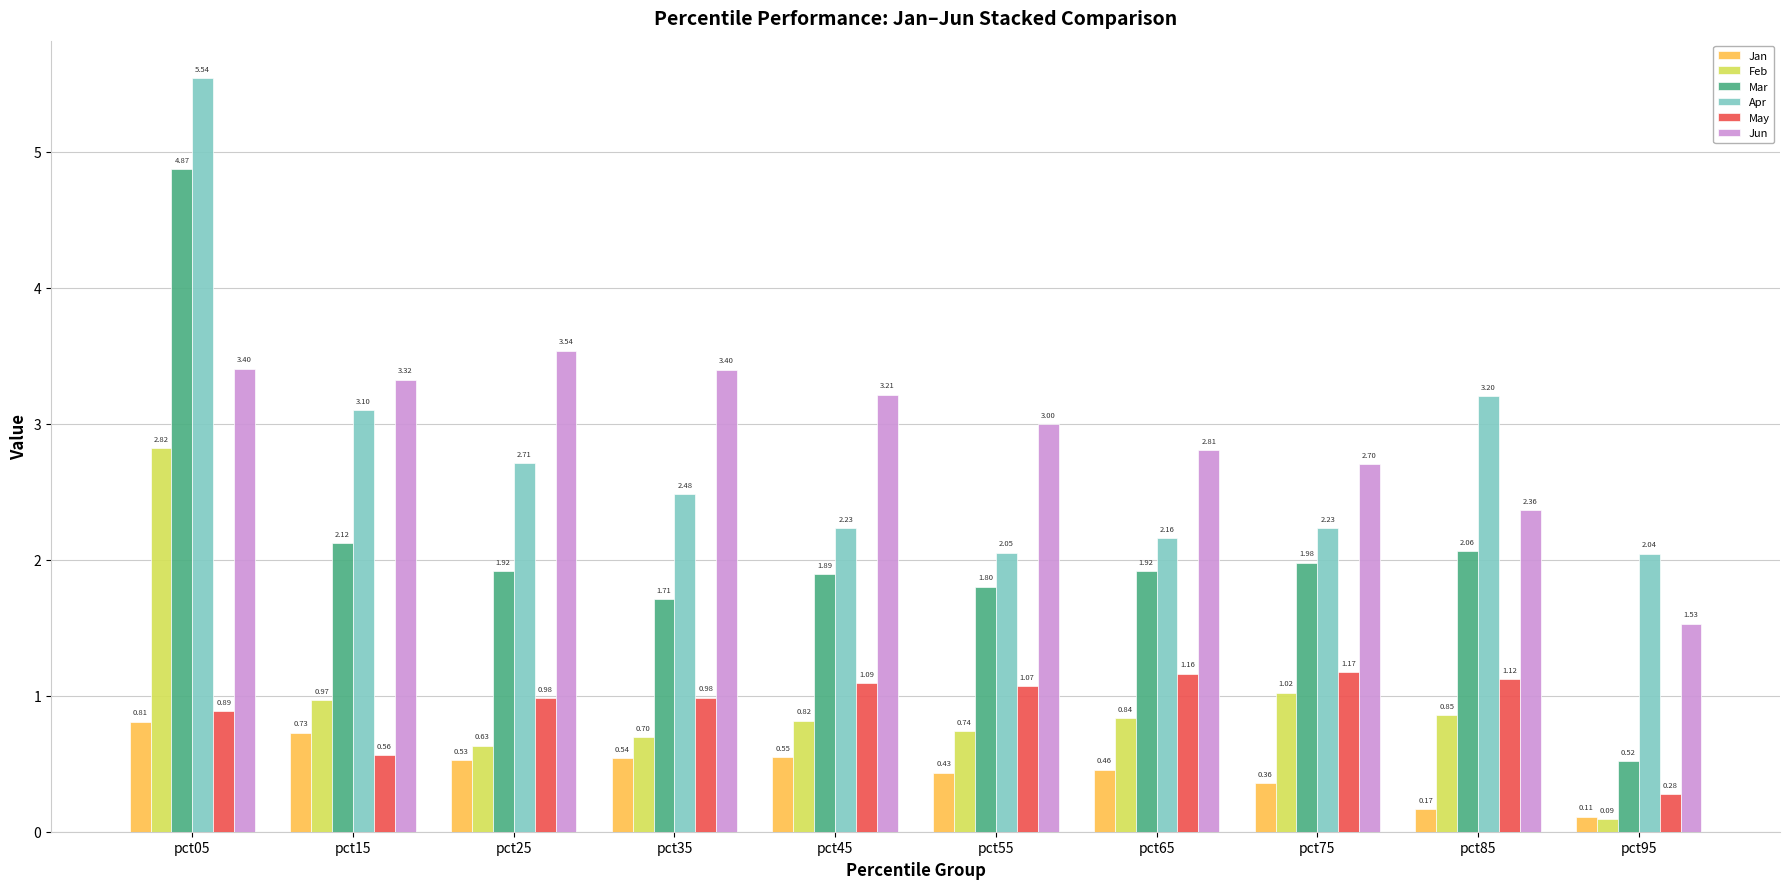

At which category is the sum across all series the highest?

pct05